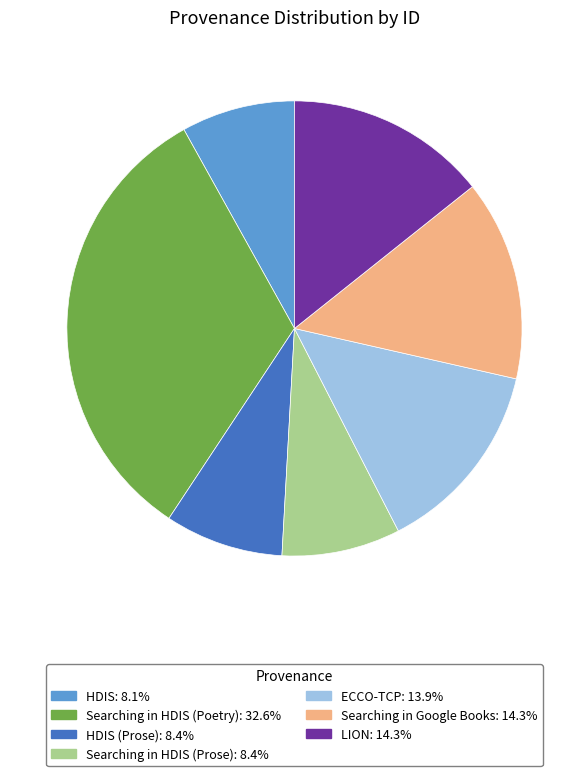

Is there any slice that represents more than half of the pie?

No